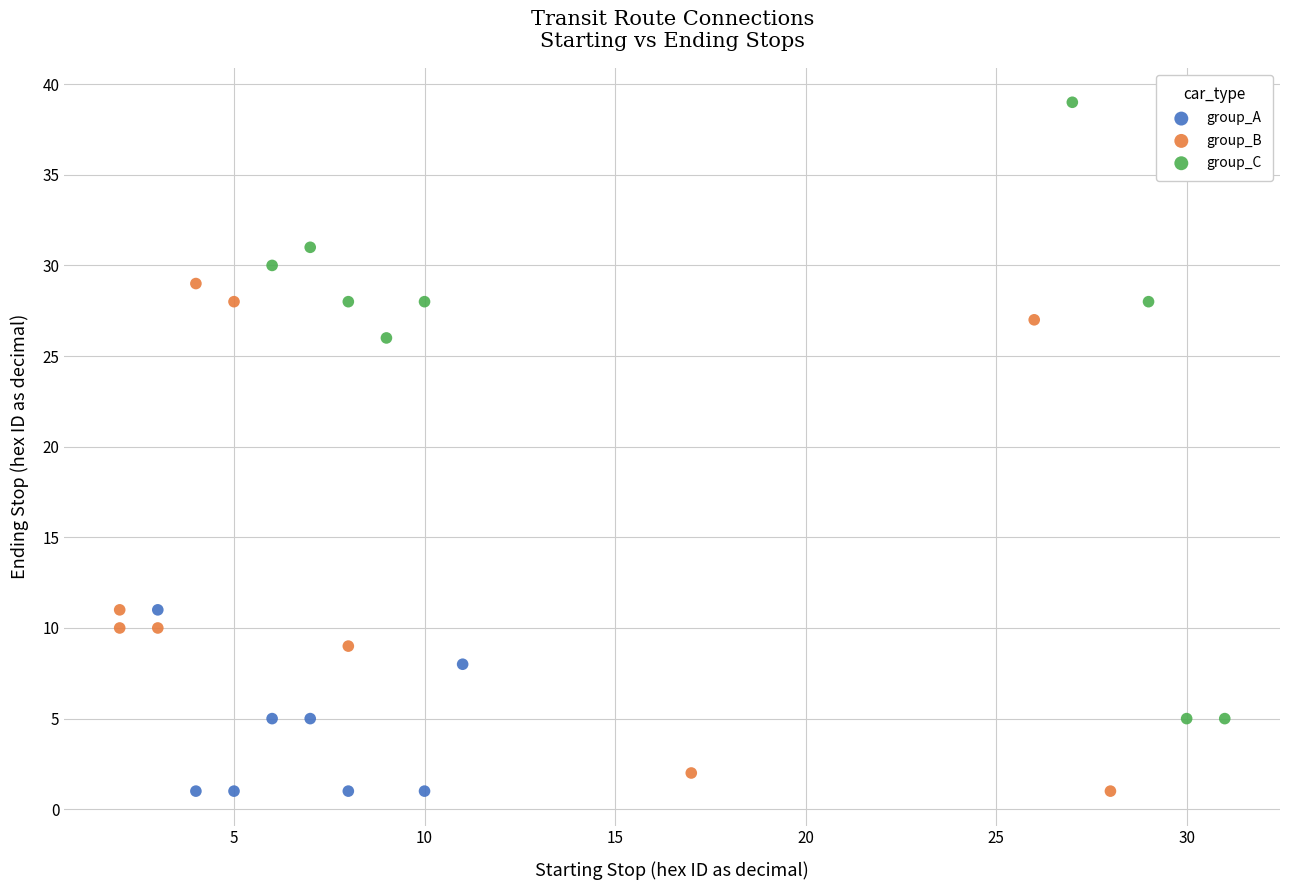

Which series has the widest spread of Y values?

group_C